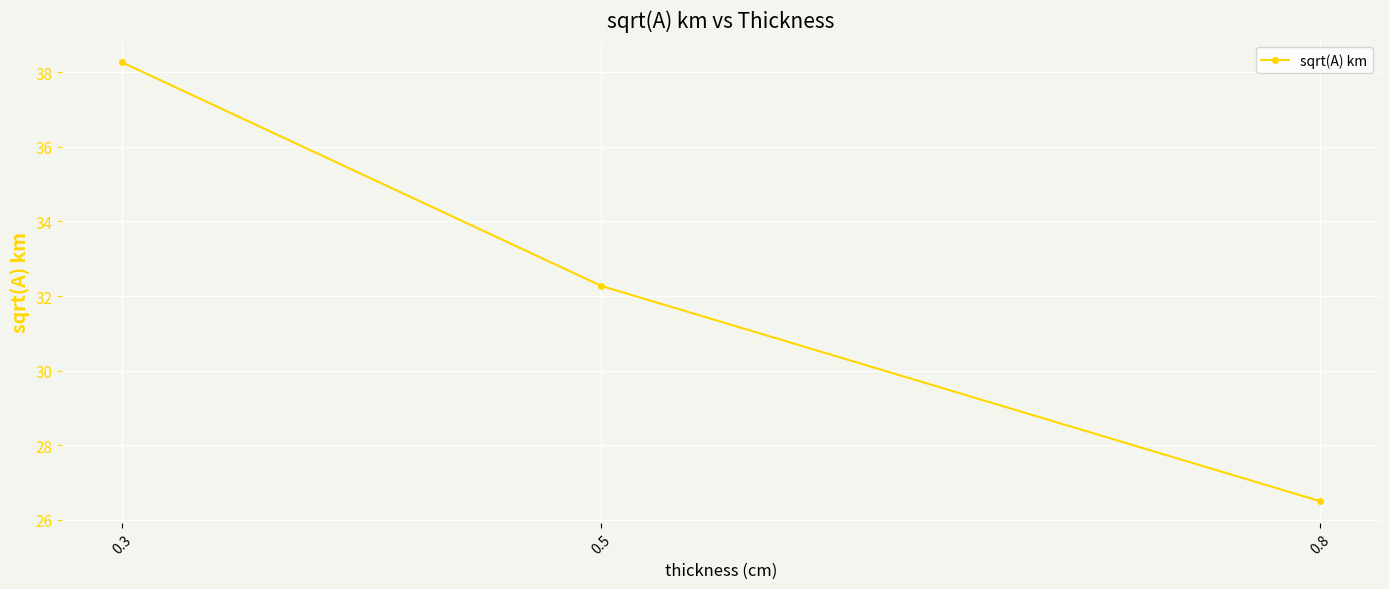

What is the sum of all values?

97.0